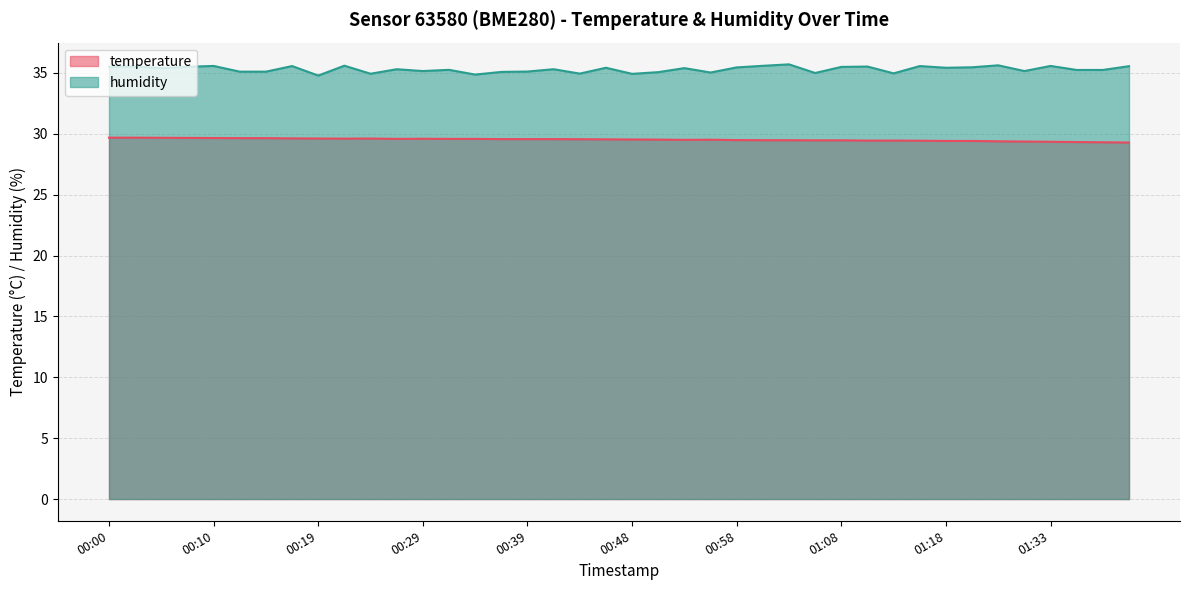

True or false: humidity has more than 0 interior local peaks.

True